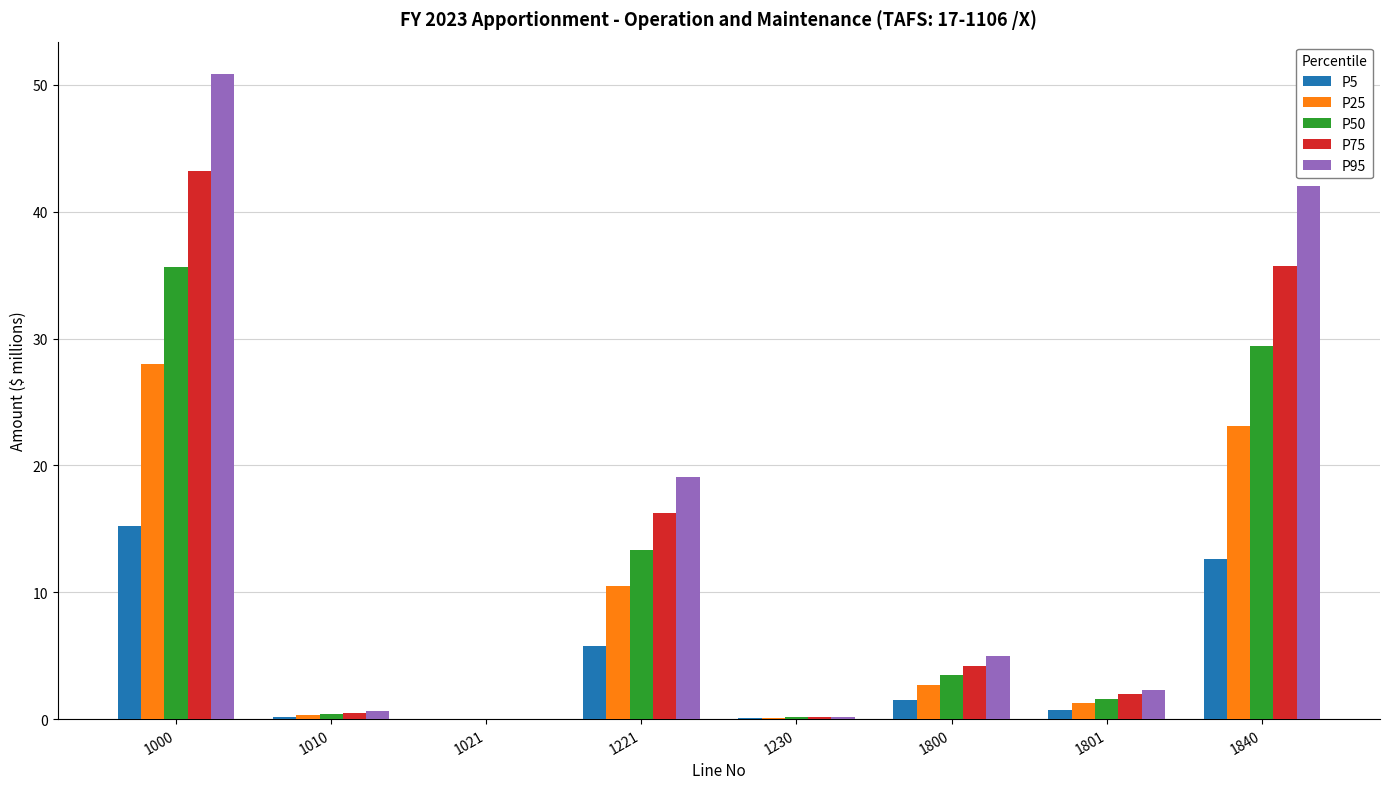

The value of P5 at 1840 is 20.4. True or false?

False